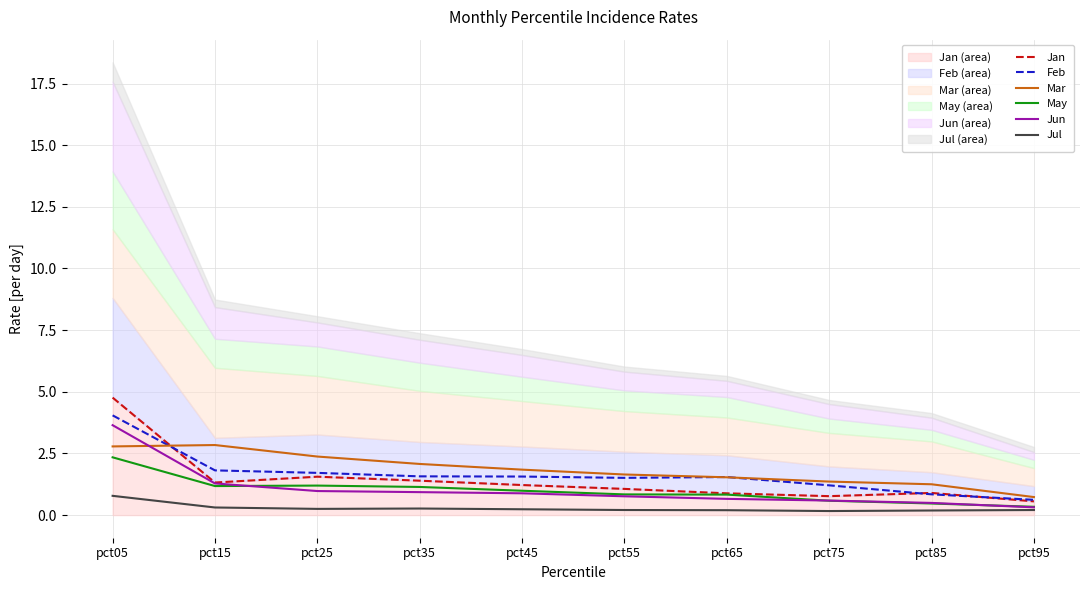

What is the difference between the maximum and minimum values in the Jun series?

3.3